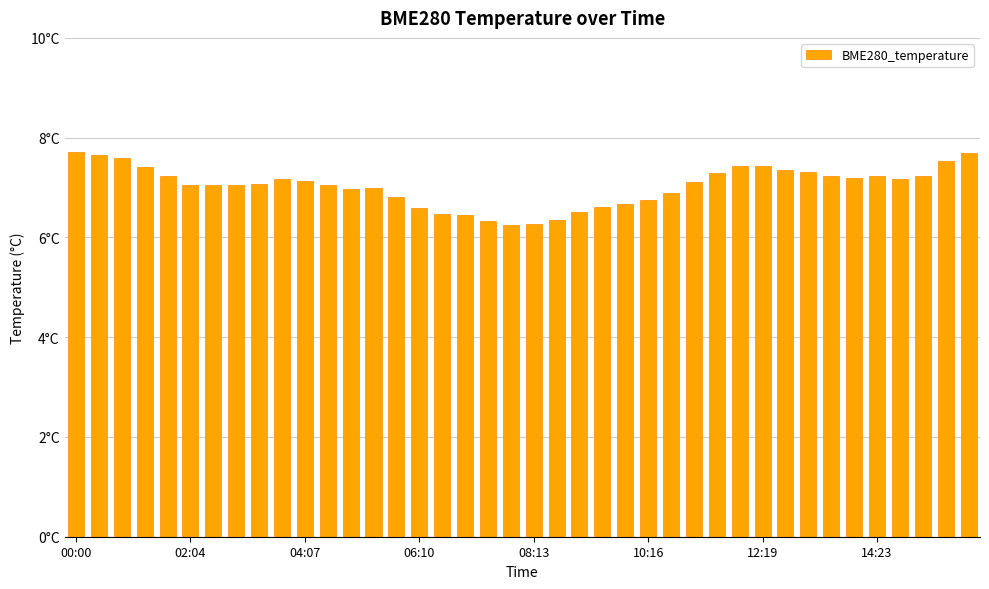

Does the chart contain any negative values?

No